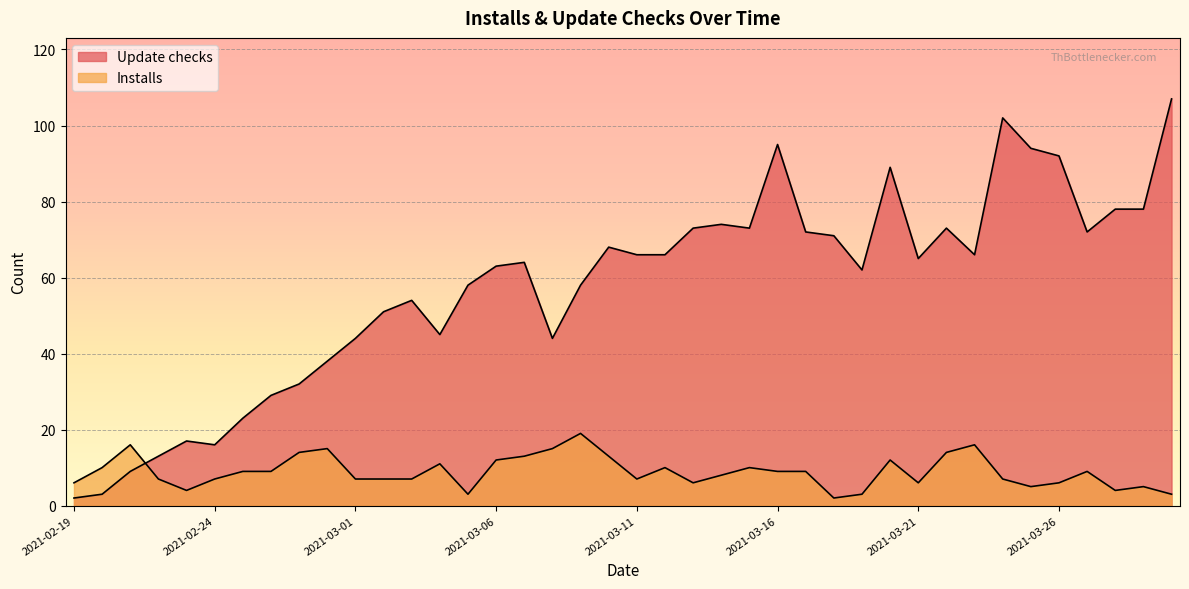

Which category has the highest value across all series?

2021-03-30